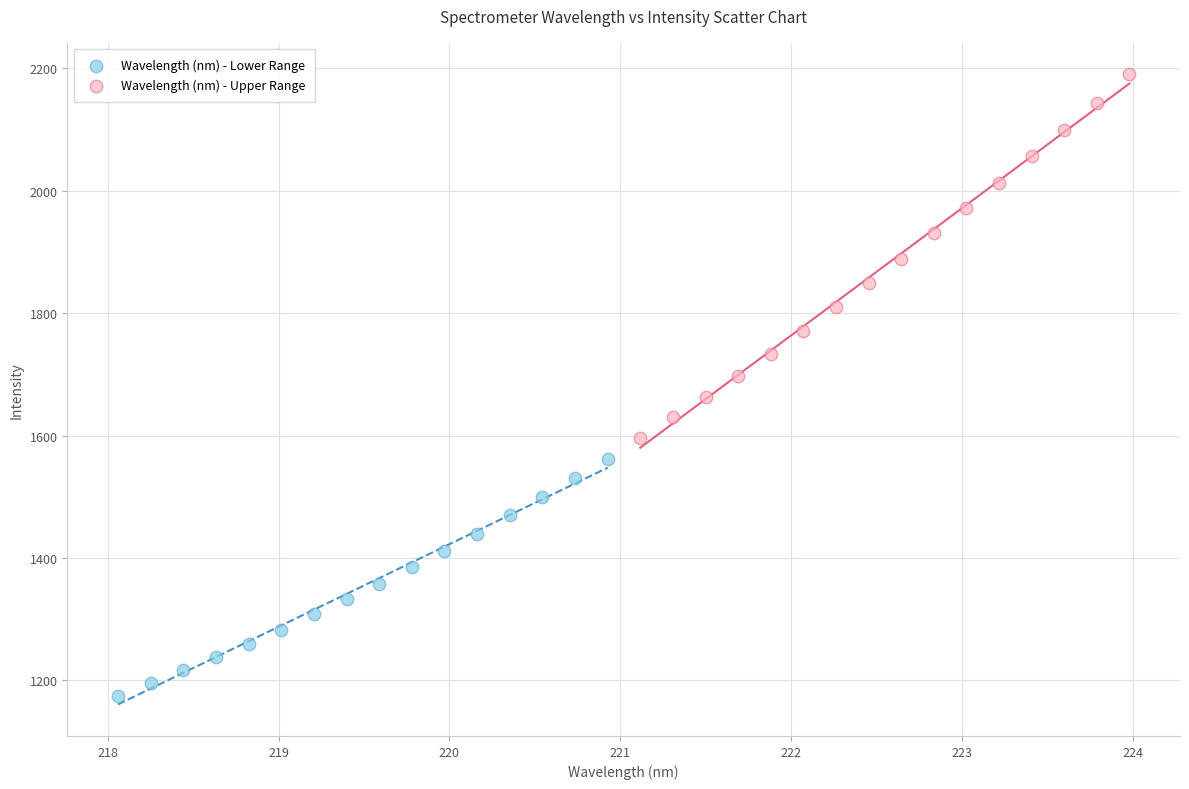

Which series has the largest Y range (max minus min)?

Wavelength (nm) - Upper Range